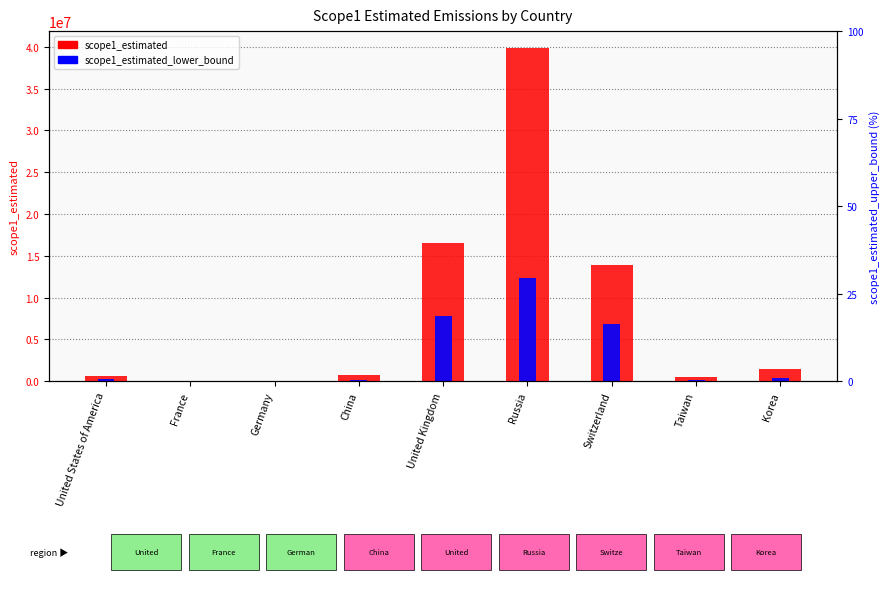

List the series in order of their peak value, highest first.

scope1_estimated, scope1_estimated_lower_bound